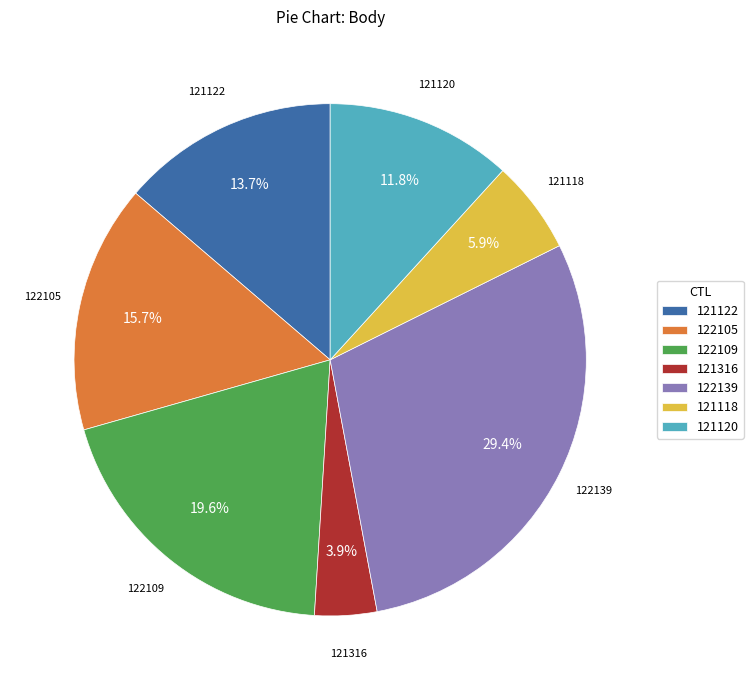

Does any single category account for the majority?

No